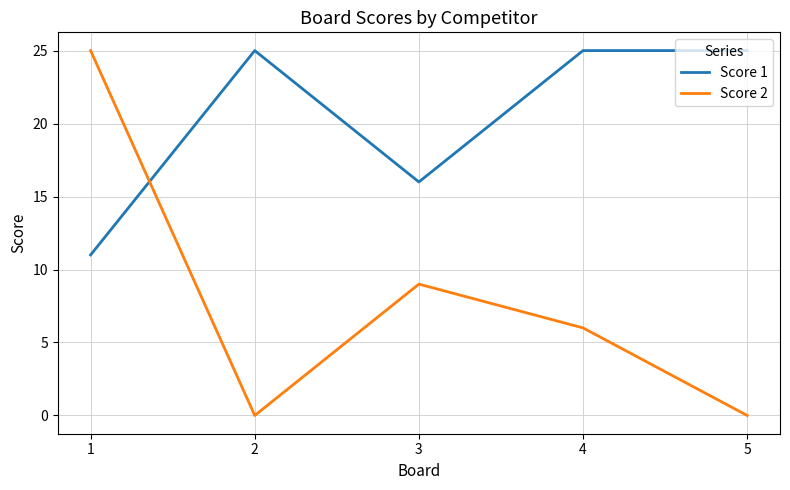

Which series ends up on top after the final intersection of Score 2 and Score 1?

Score 1